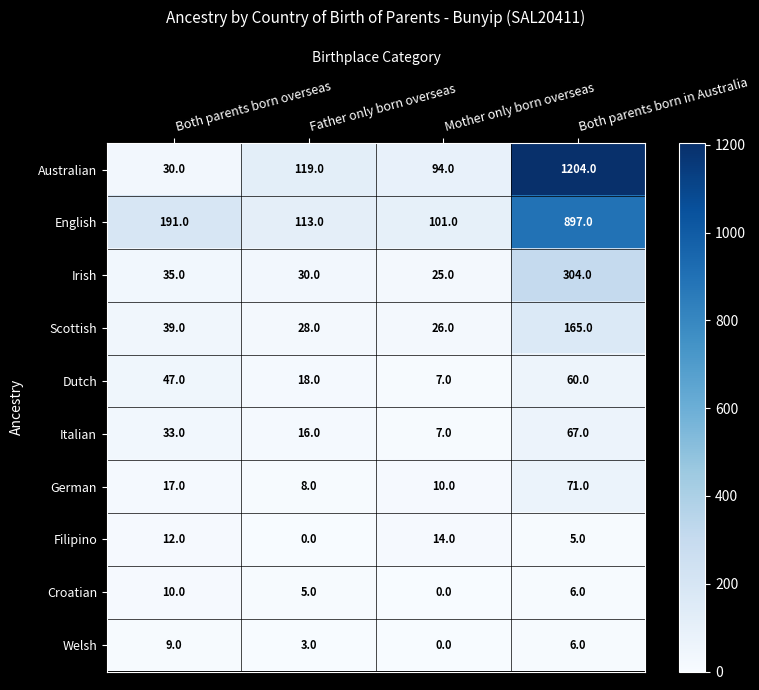

At Father only born overseas, list the series in order from smallest to largest.

Filipino, Welsh, Croatian, German, Italian, Dutch, Scottish, Irish, English, Australian